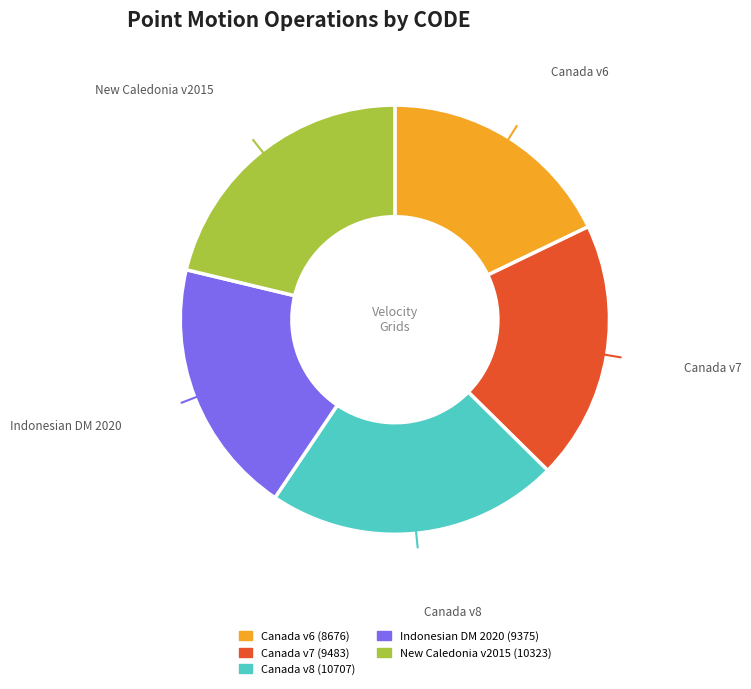

To the nearest percent, what is the average slice percentage?

20%